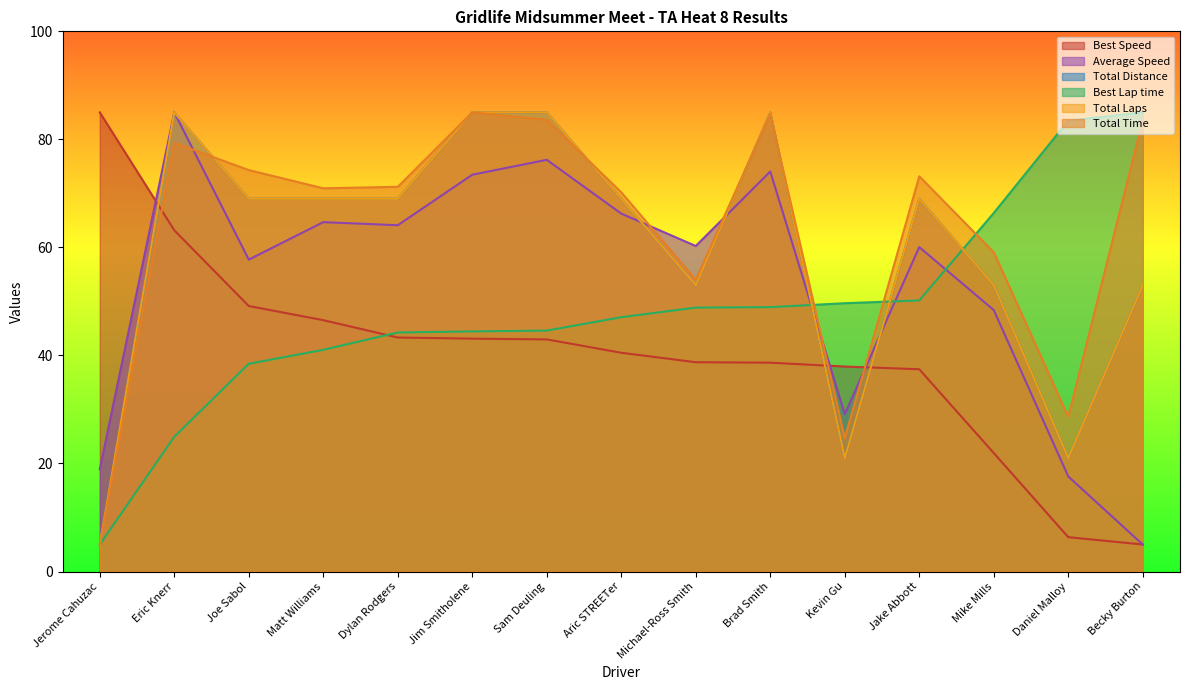

What is the sum of all Total Time values?

947.5